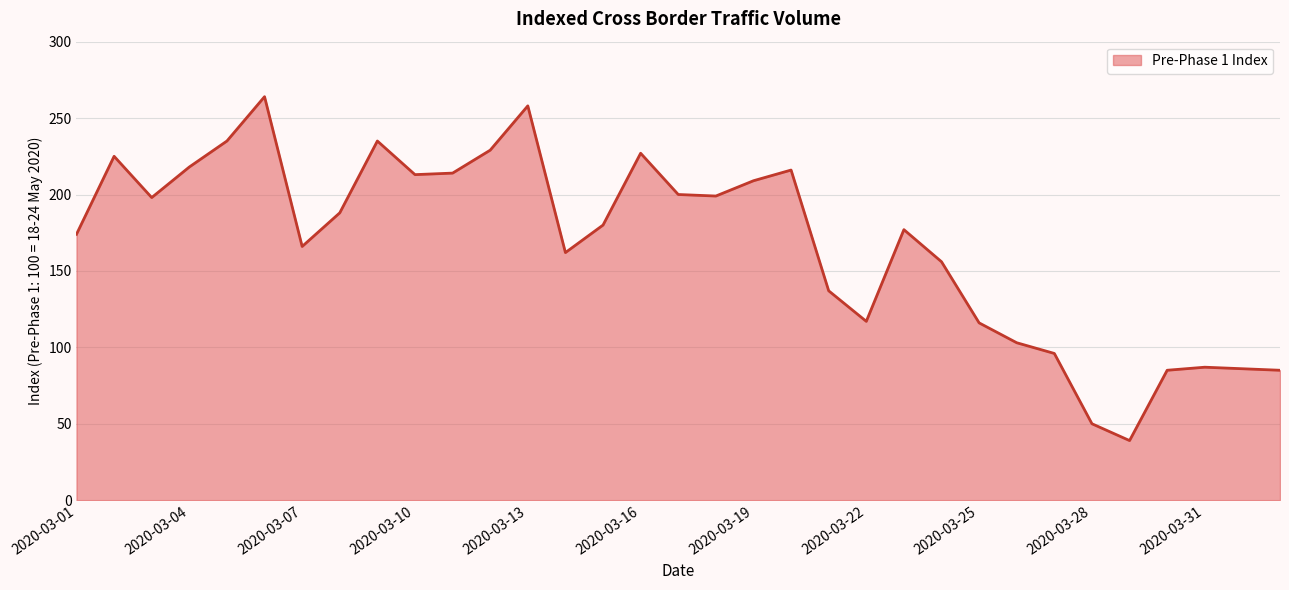

Does the chart display data point markers on the line(s)?

No